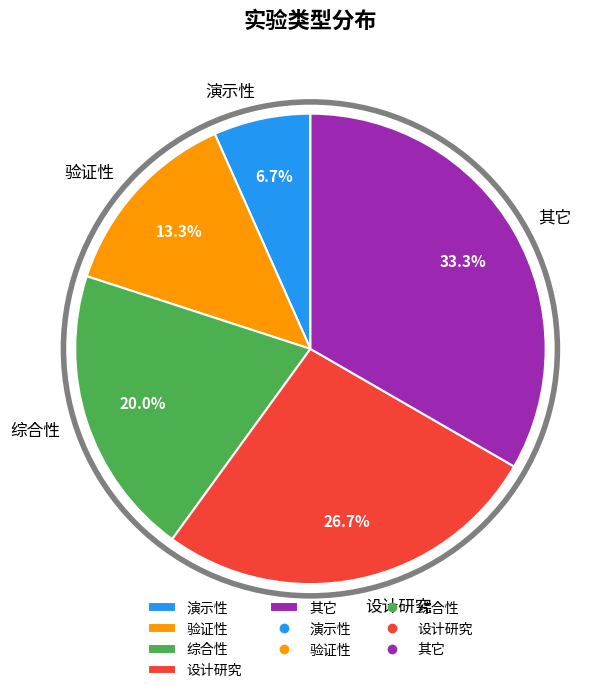

To the nearest percent, what is the difference between the largest and smallest slice percentages?

27%